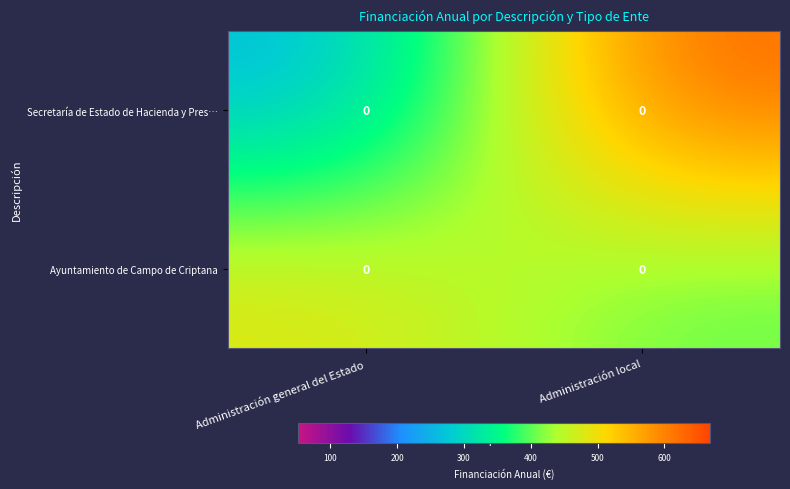

How many series are shown in this chart?

2